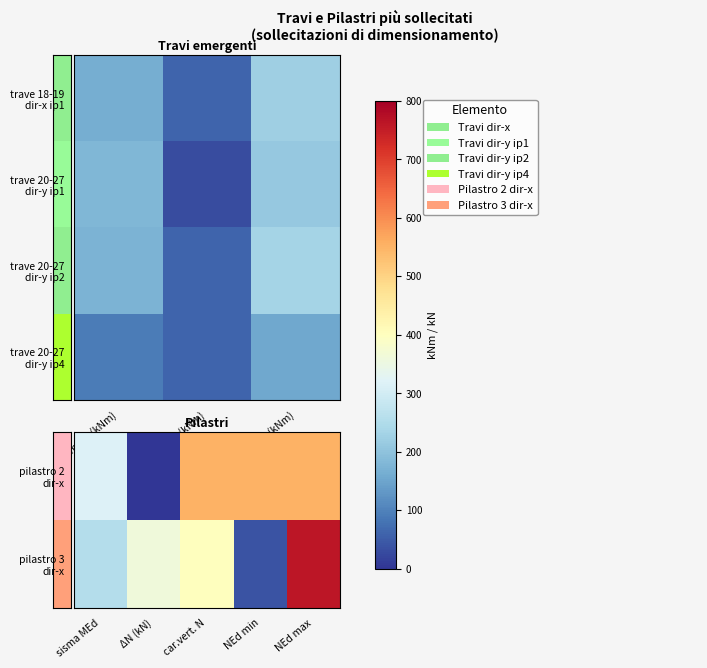

What is the minimum value for trave_20_27_y4?

60.0